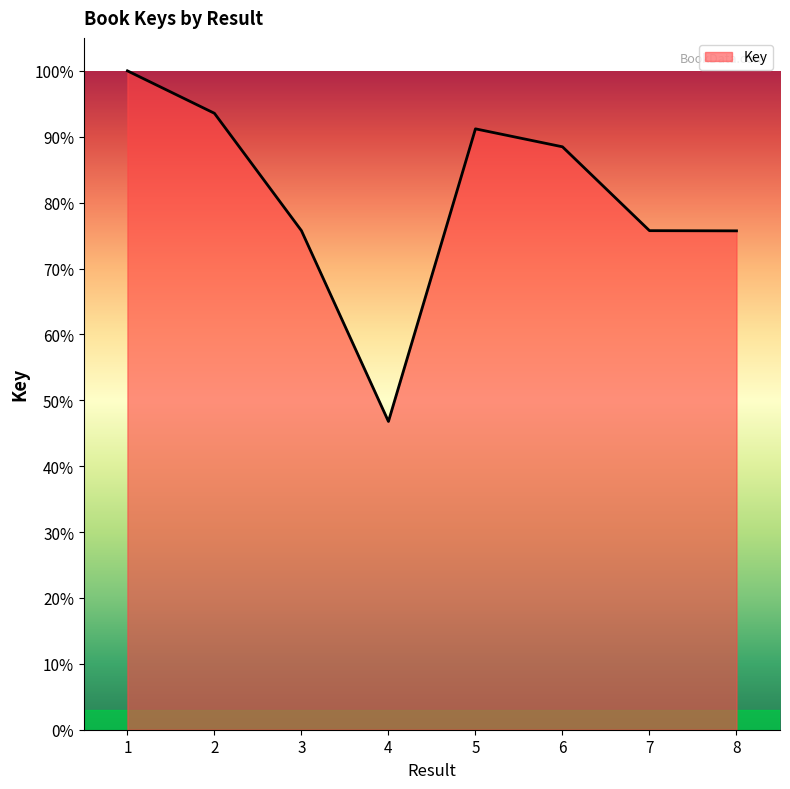

The chart shows a value of 75.7 at 7. True or false?

True